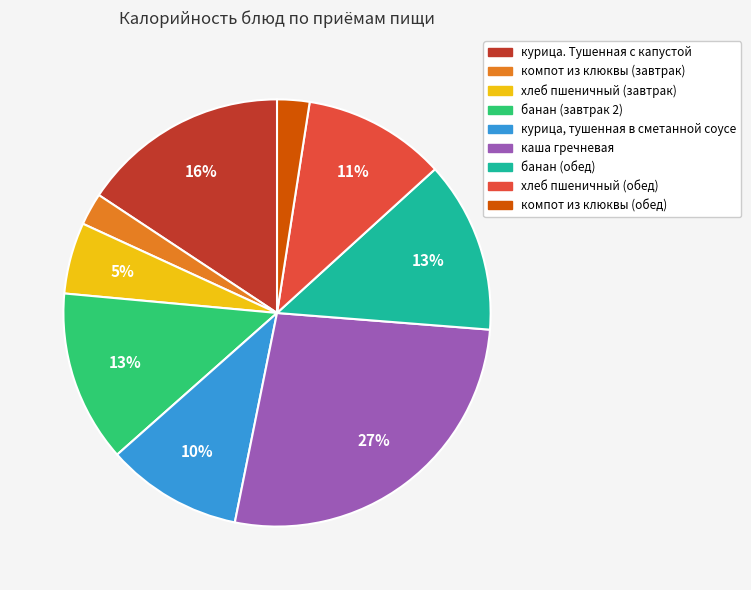

To the nearest percent, what is the average slice percentage?

11%